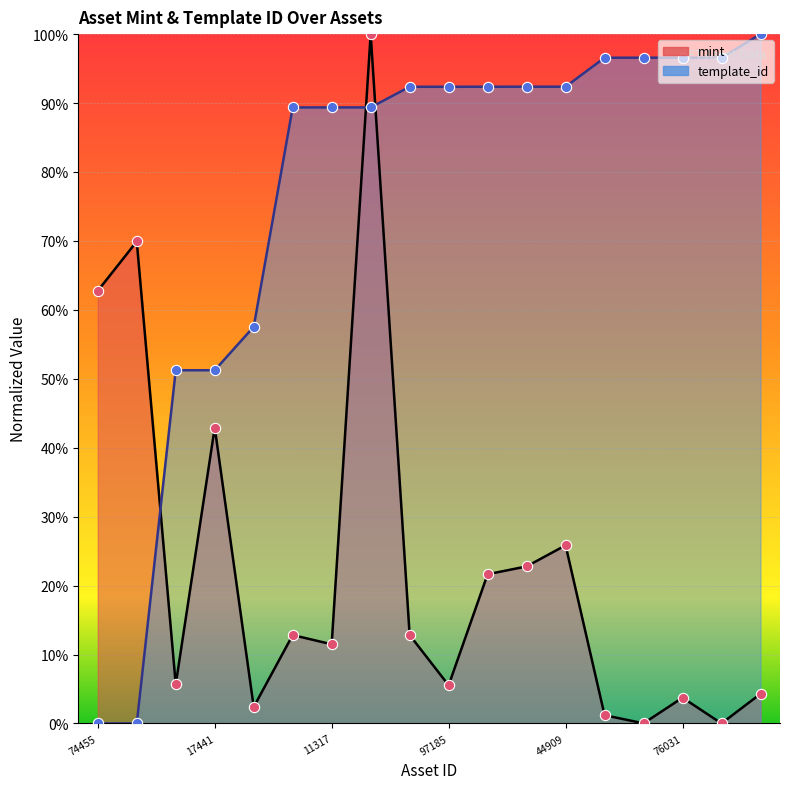

Which series has the largest total across all categories?

template_id